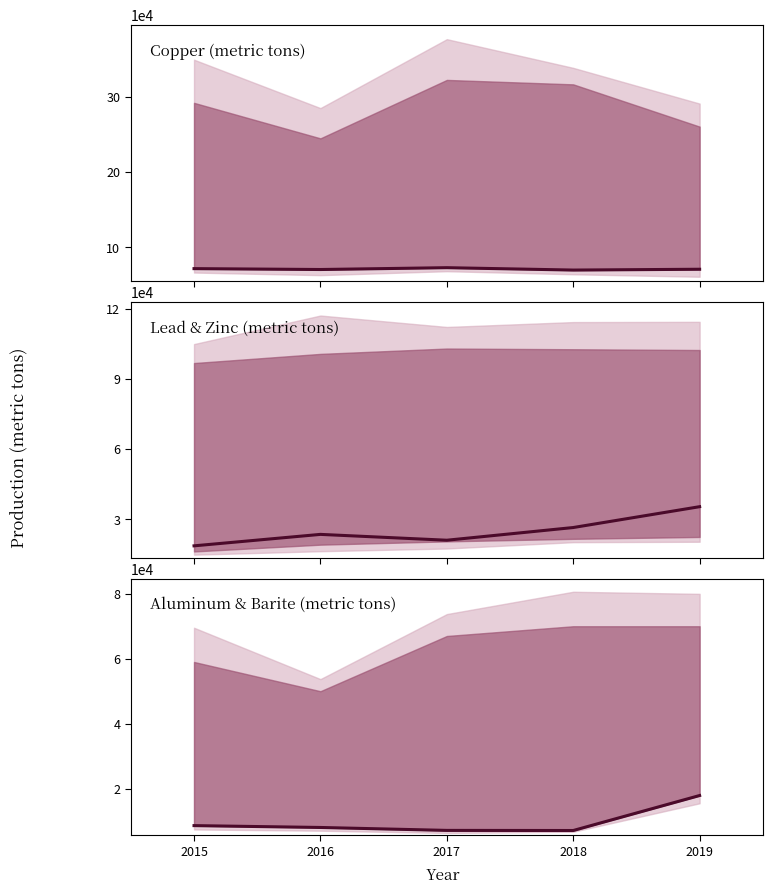

Which category has the highest value across all series?

2017